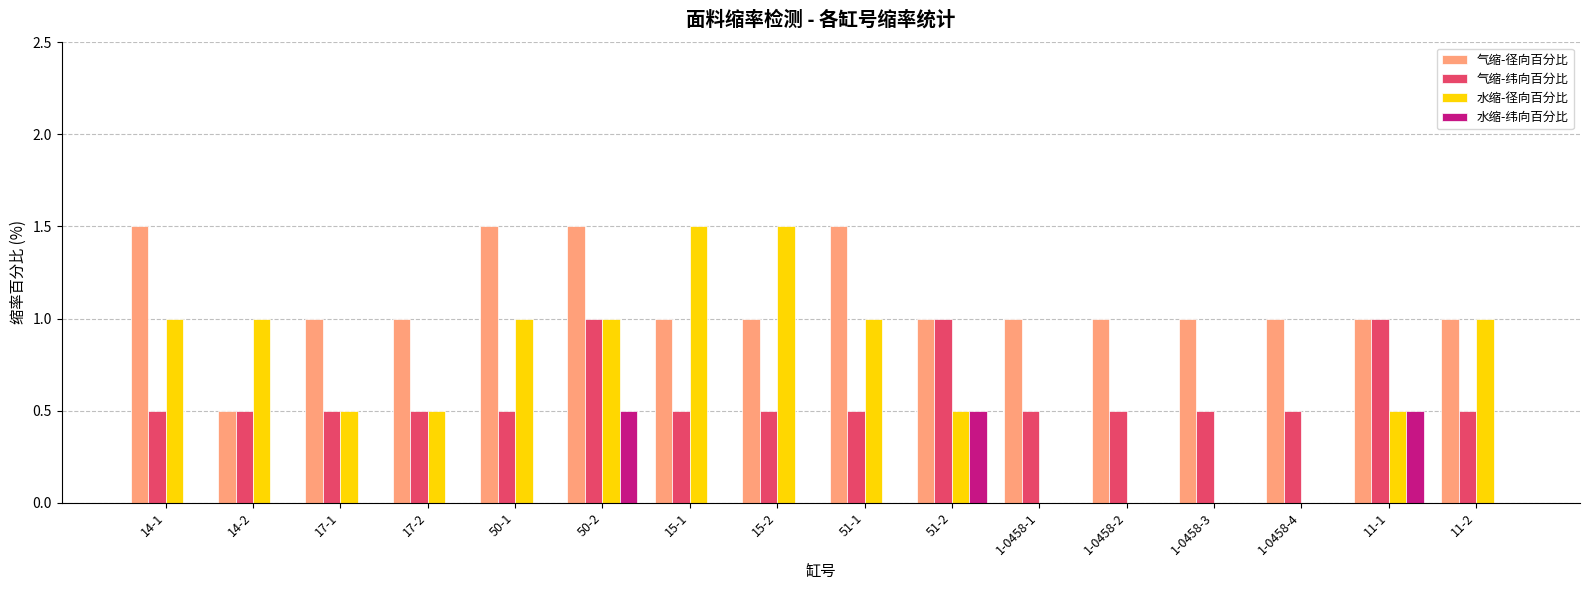

What is the greatest value displayed?

1.5